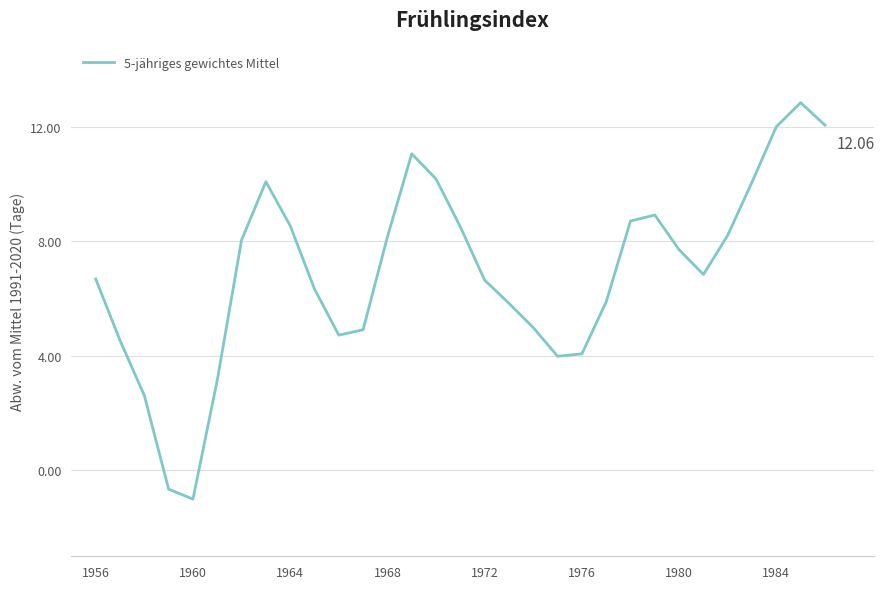

What is the difference between the maximum and minimum values?

13.9